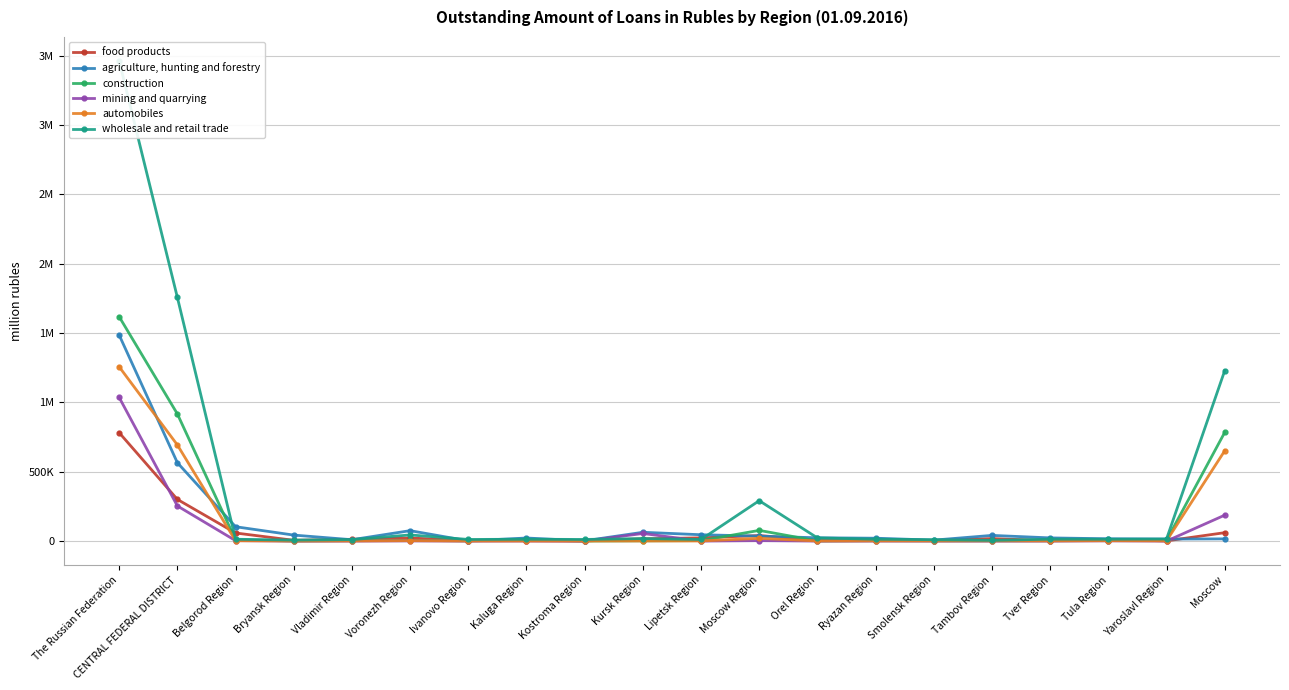

What position from the left is Moscow?

20